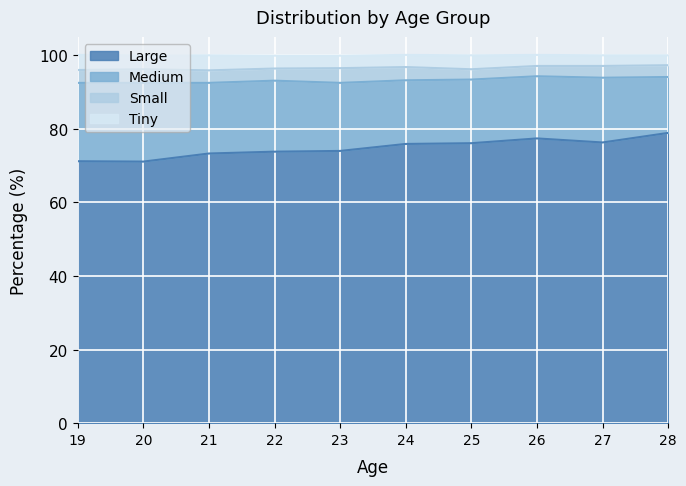

True or false: Large and Tiny intersect in this chart.

False